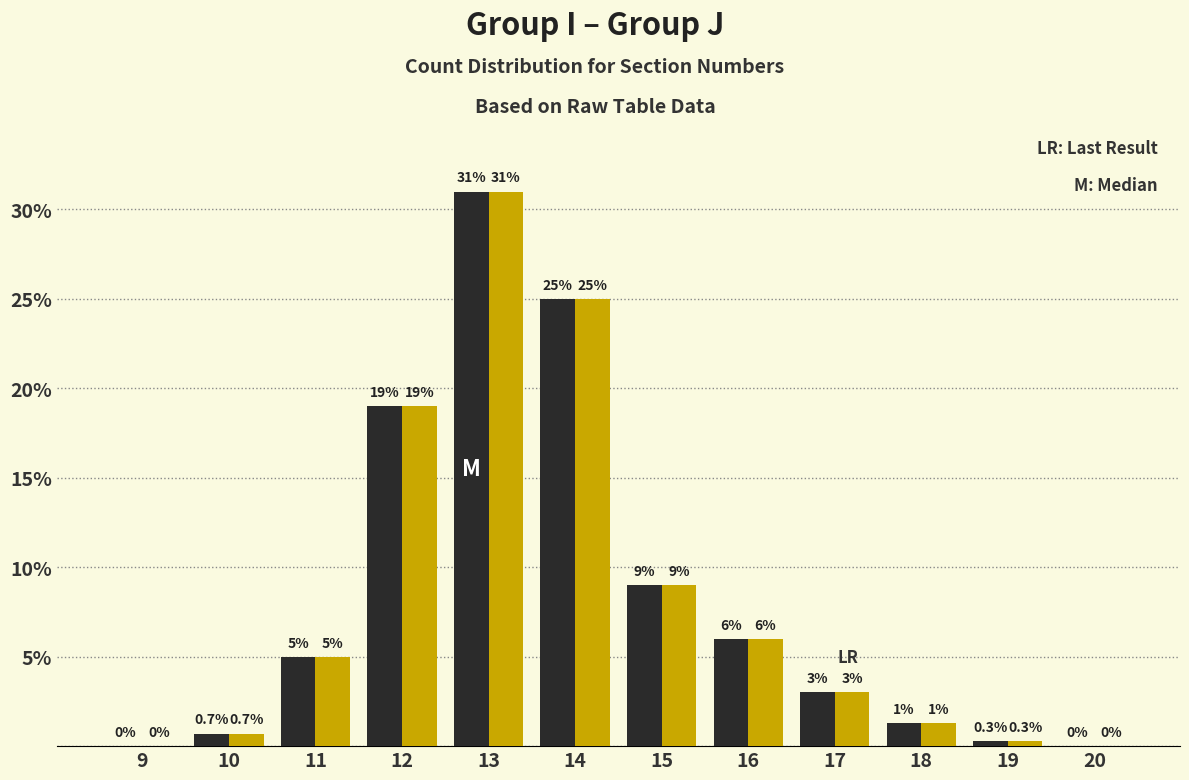

How many data points does each series have?

12